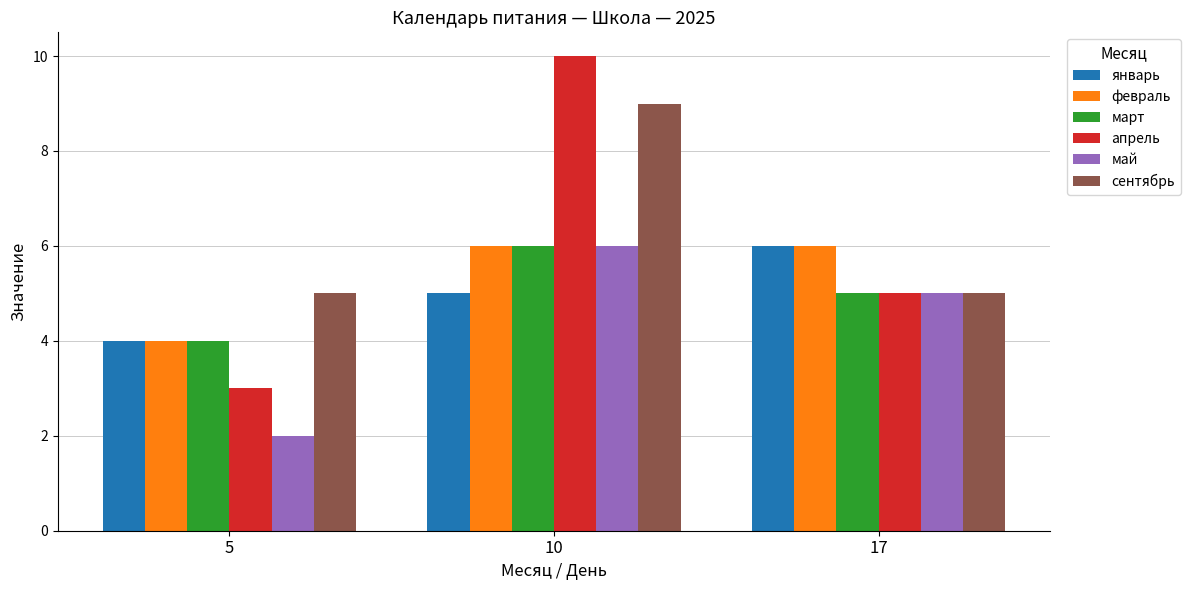

How many data points does each series have?

3